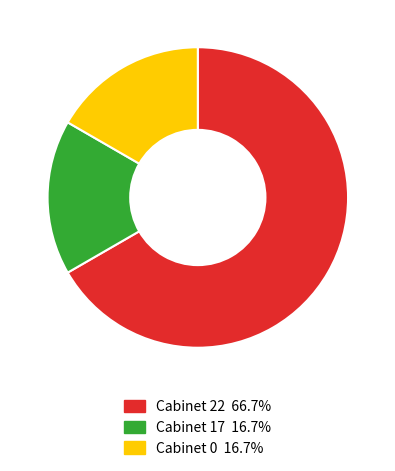

Is there any slice that represents more than half of the pie?

Yes